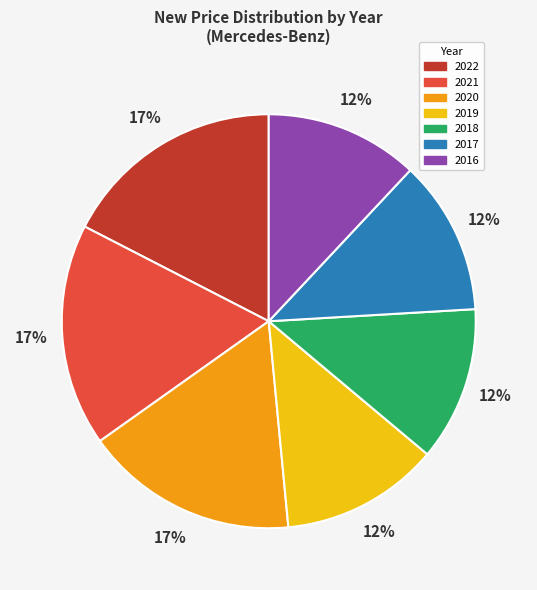

How many segments does this pie chart have?

7